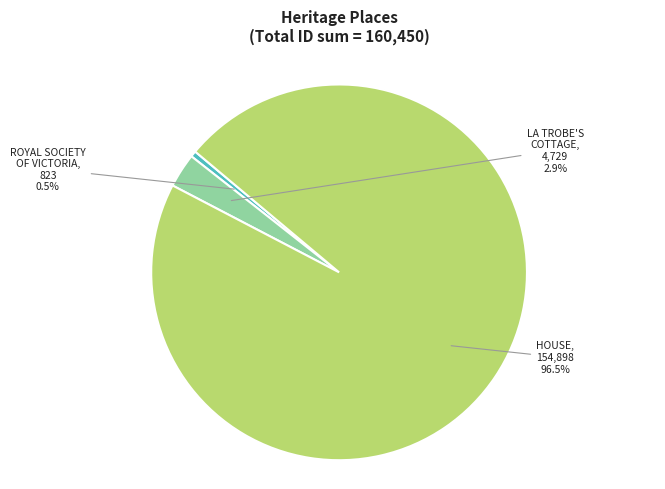

Does any single category account for the majority?

Yes